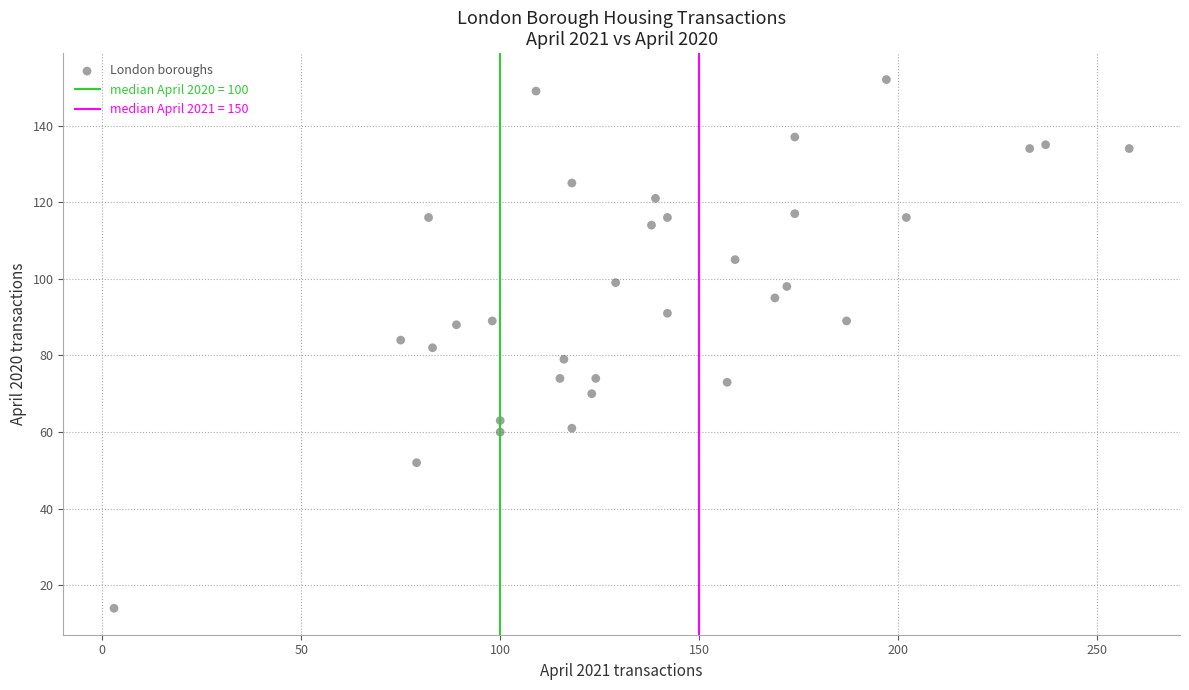

What is the range of X values (max minus min)?

255